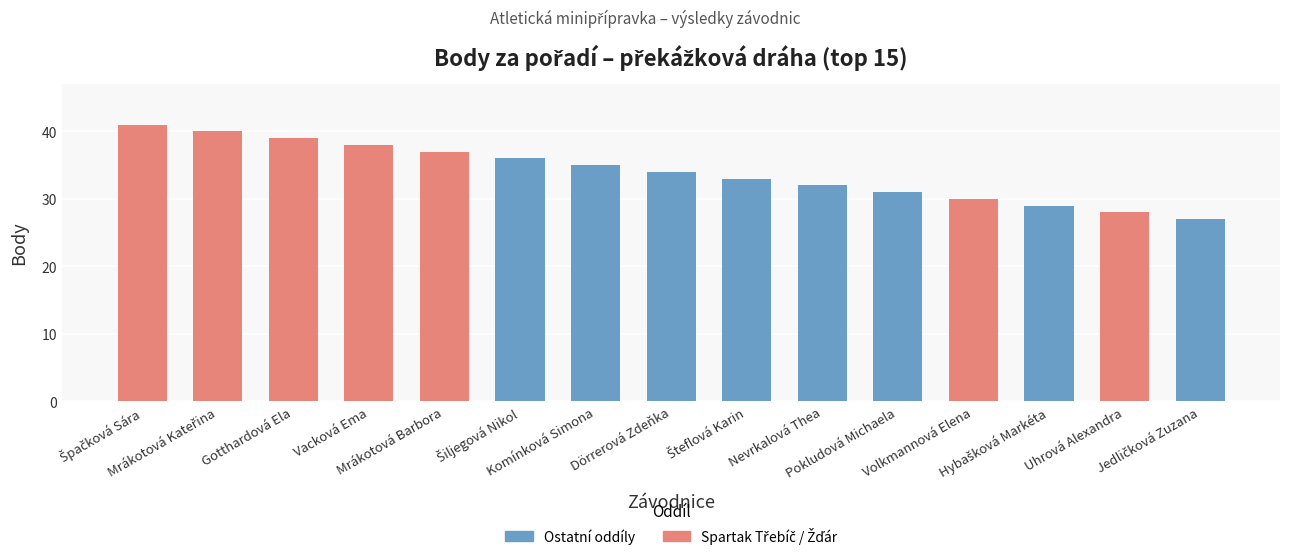

Is it true that the value at Jedličková Zuzana is 27?

True